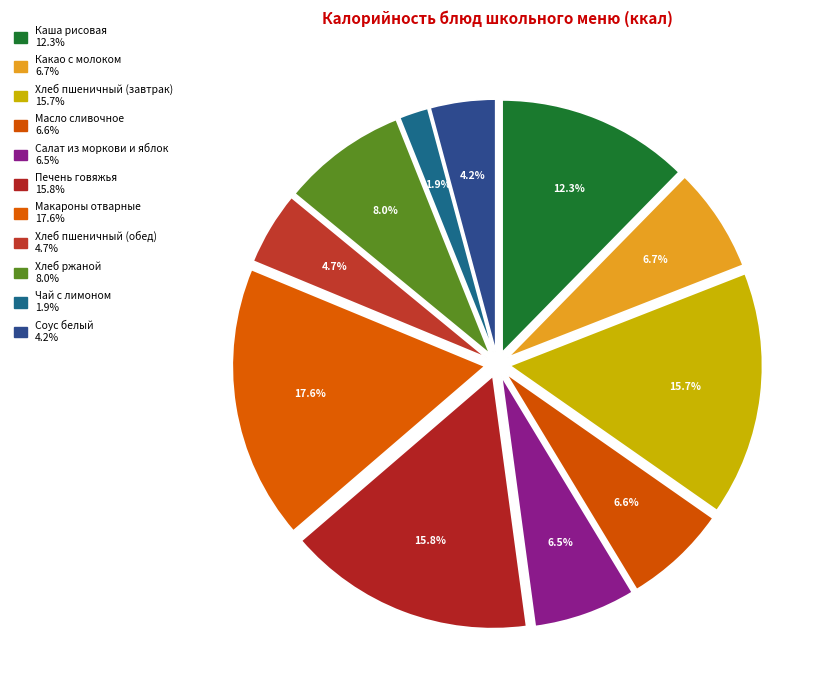

The Хлеб пшеничный (завтрак) slice represents 6% of the pie. True or false?

False